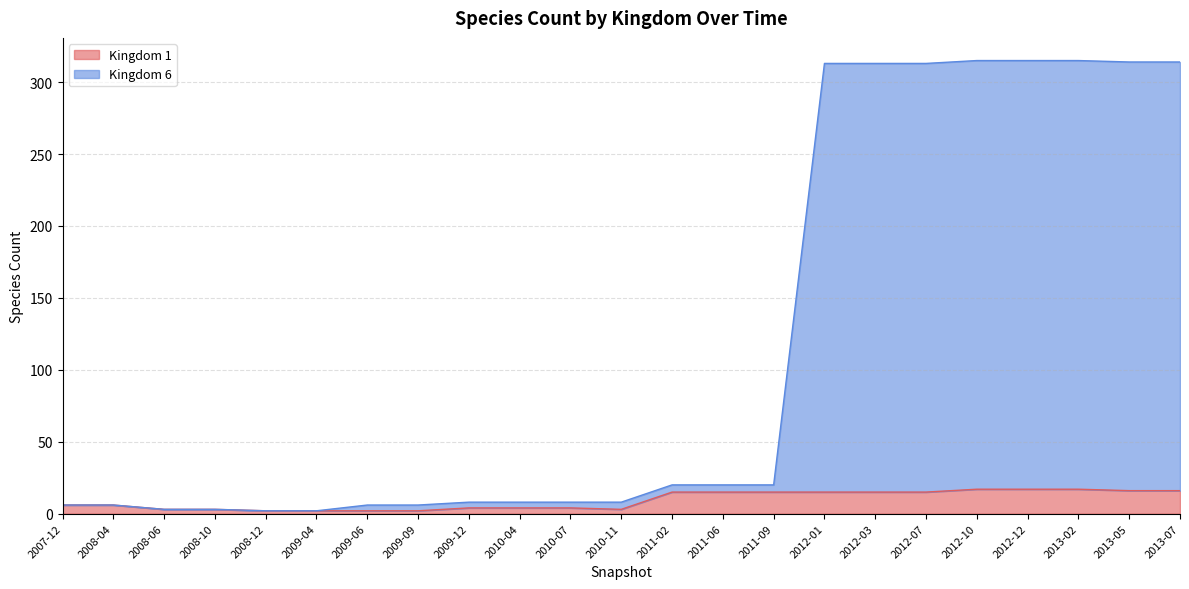

What is the label of the 7th point from the right?

2012-03